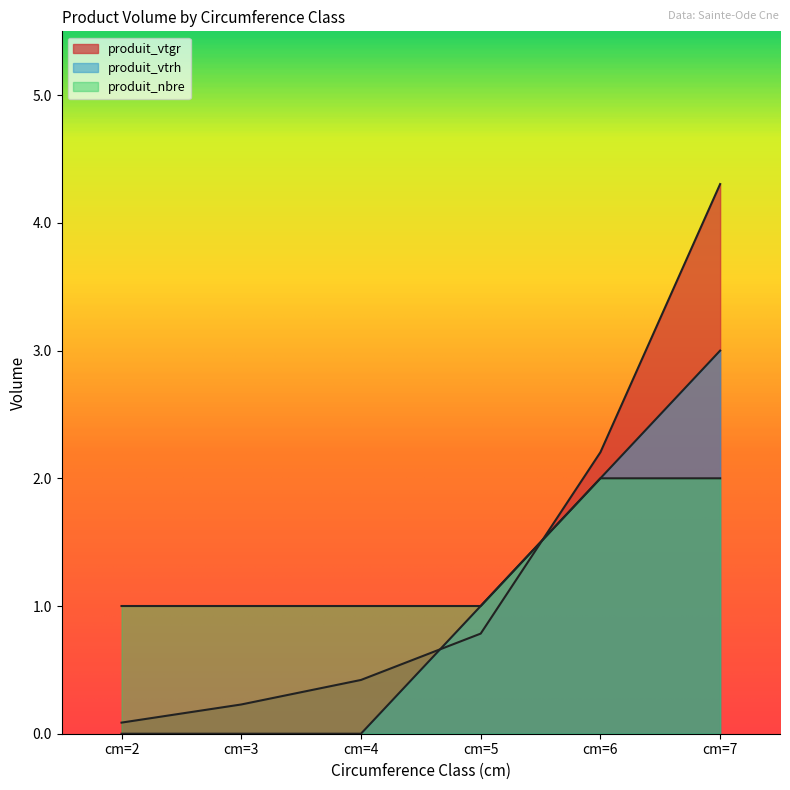

Which series ends up on top after the final intersection of produit_vtgr and produit_nbre?

produit_vtgr